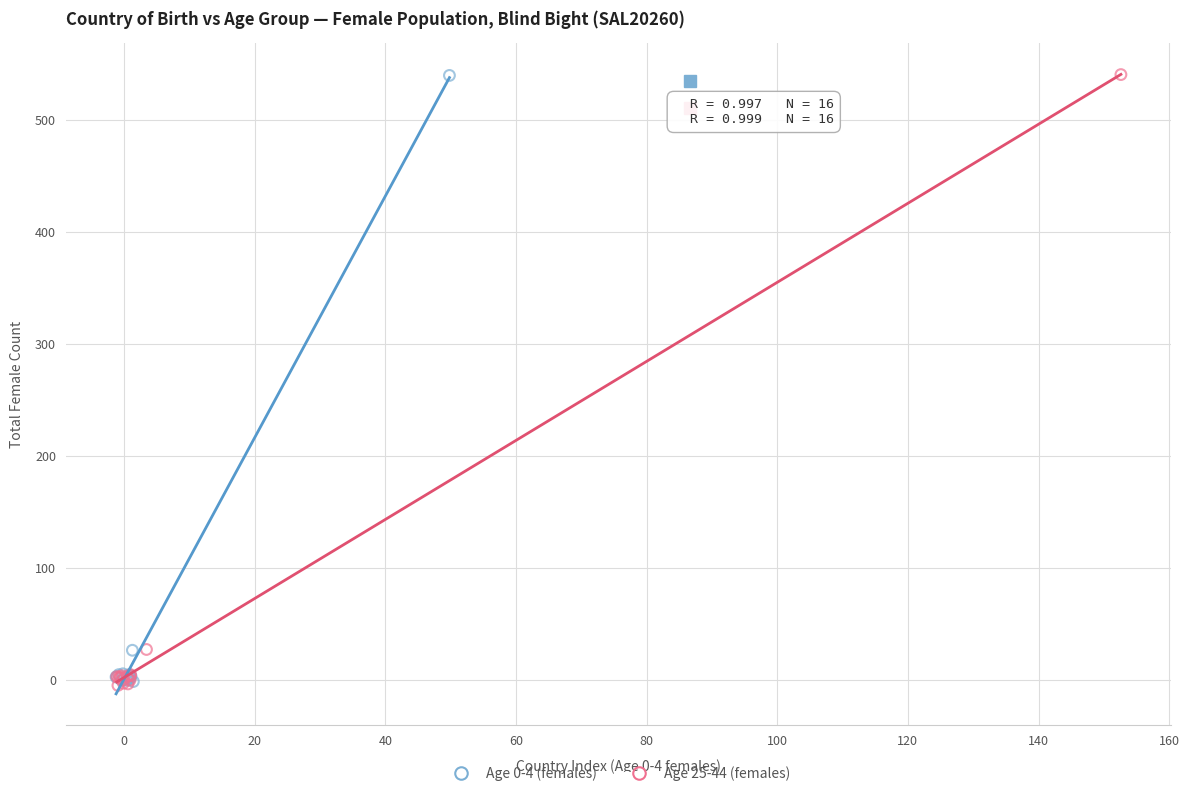

What are all the series names shown in the legend?

Age 0-4 (females), Age 25-44 (females)